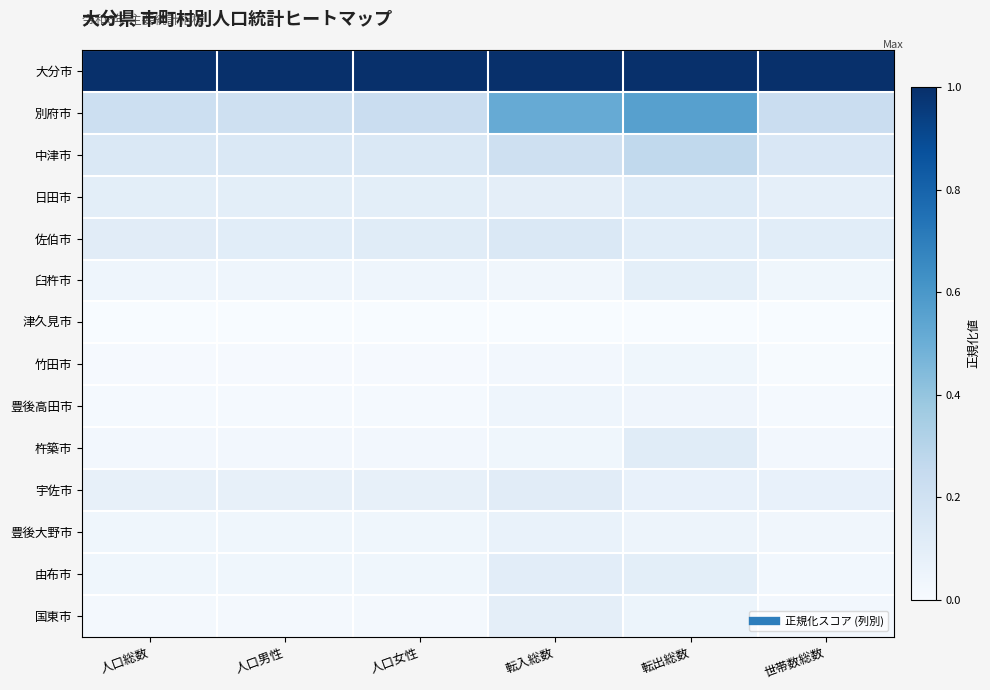

What is the total value across all series at 人口男性?

1.8